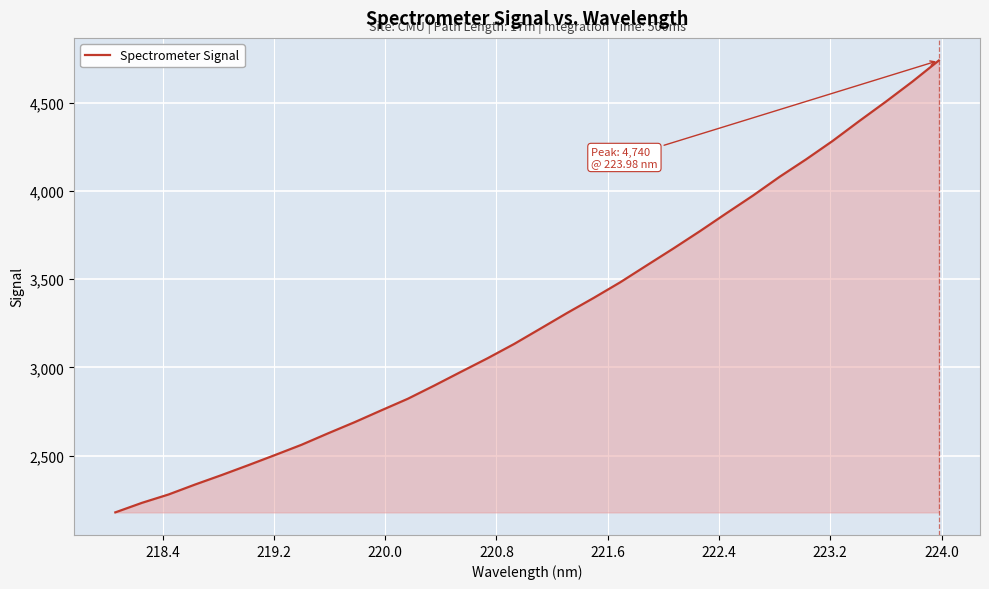

What is the difference between the maximum and minimum values?

2562.3